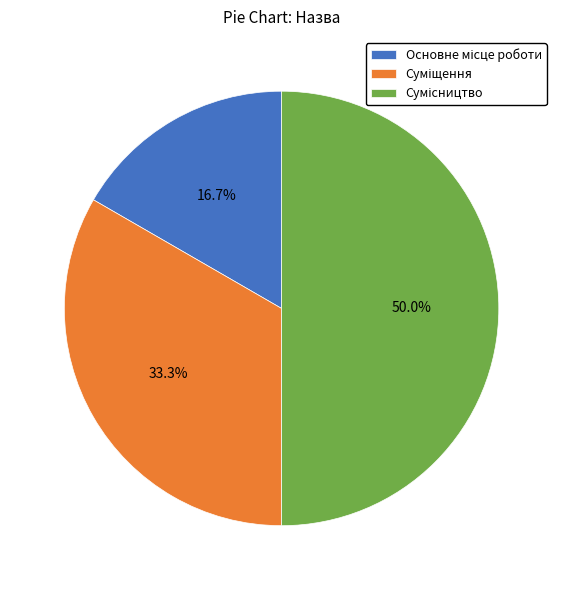

How many slices are in this pie chart?

3